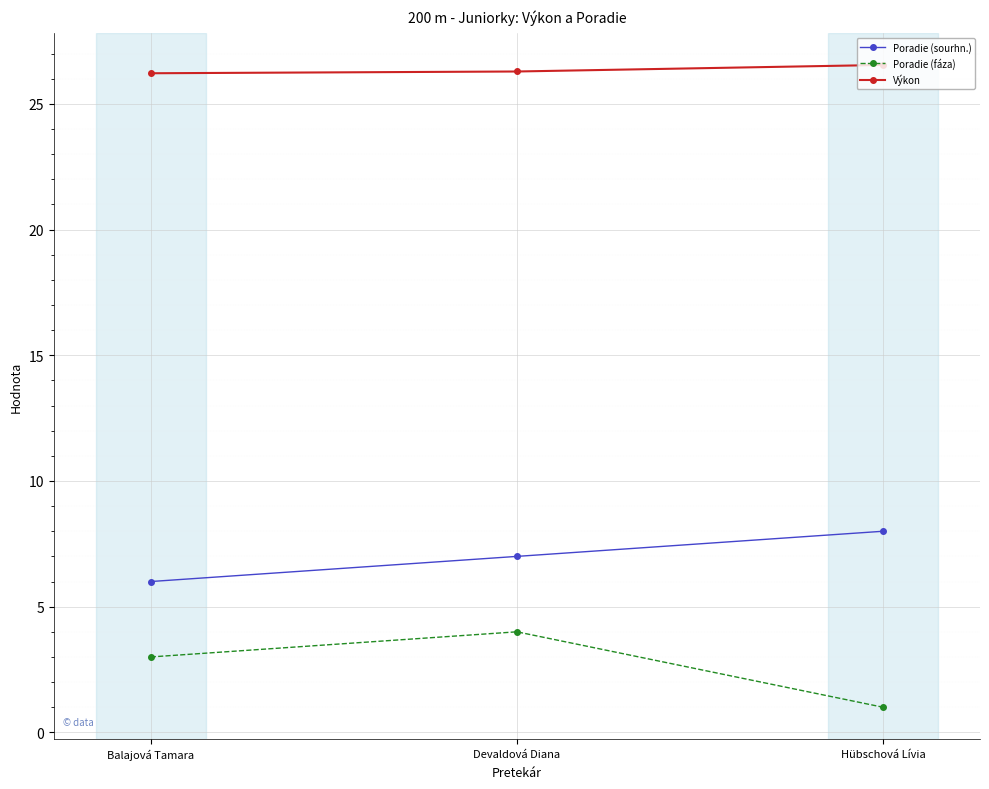

Is the value of Poradie (fáza) at Devaldová Diana greater than the value of Výkon at Devaldová Diana?

No